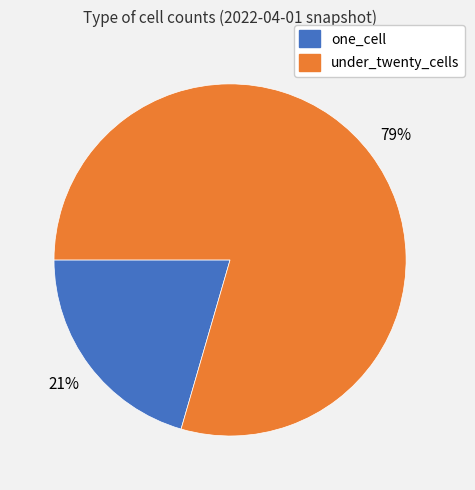

Between under_twenty_cells and one_cell, which is larger?

under_twenty_cells